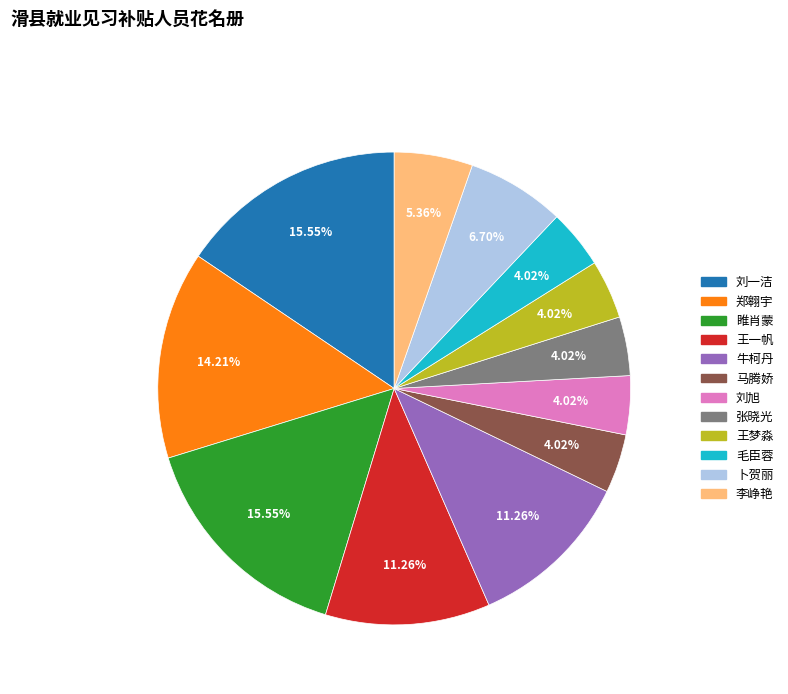

How many segments does this pie chart have?

12